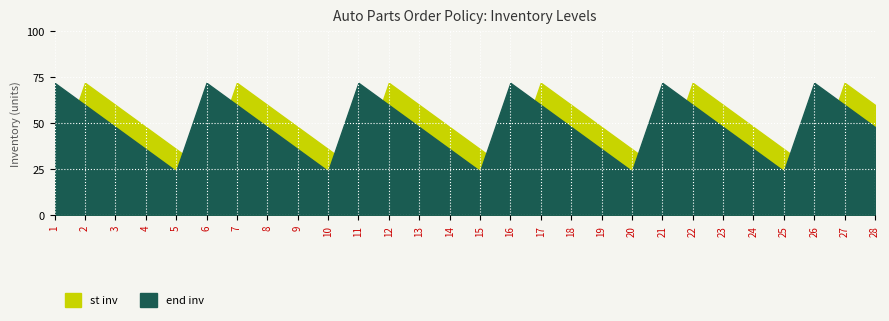

The value of st inv at 23 is 42. True or false?

False